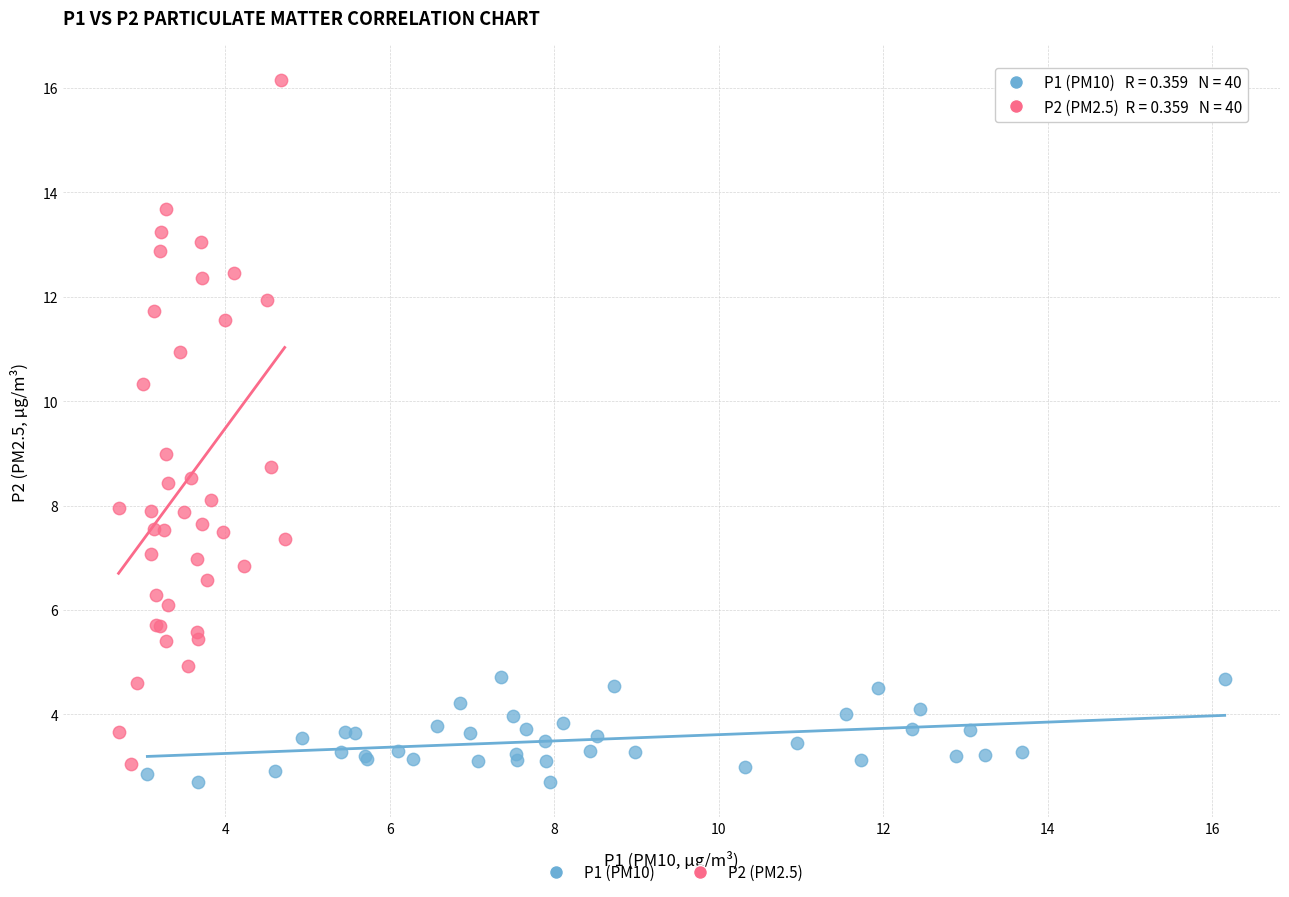

Which series has the largest Y range (max minus min)?

P2 (PM2.5)